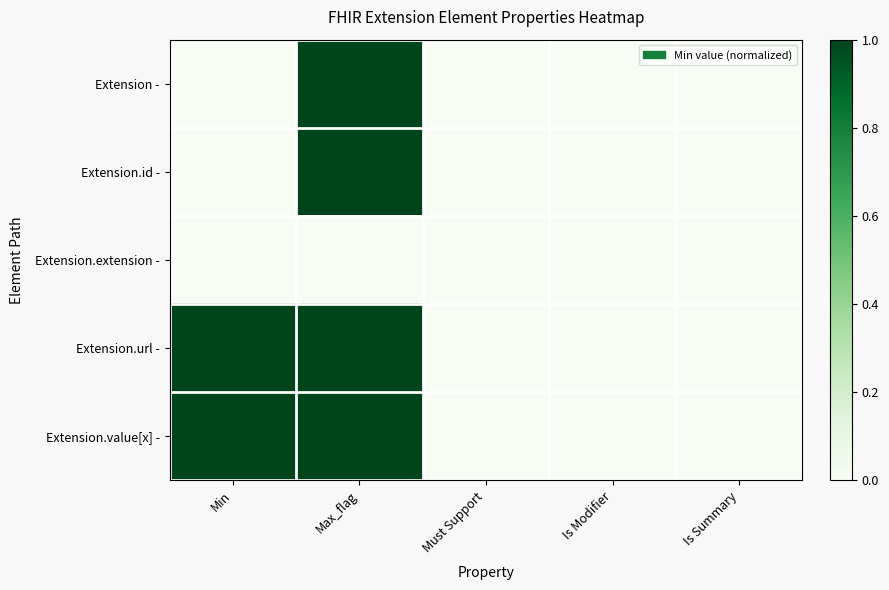

At which category is the sum across all series the highest?

Max_flag